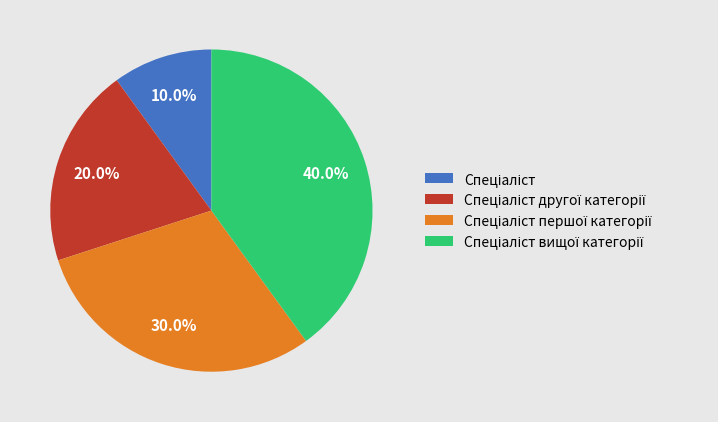

Is there a majority slice in this chart?

No